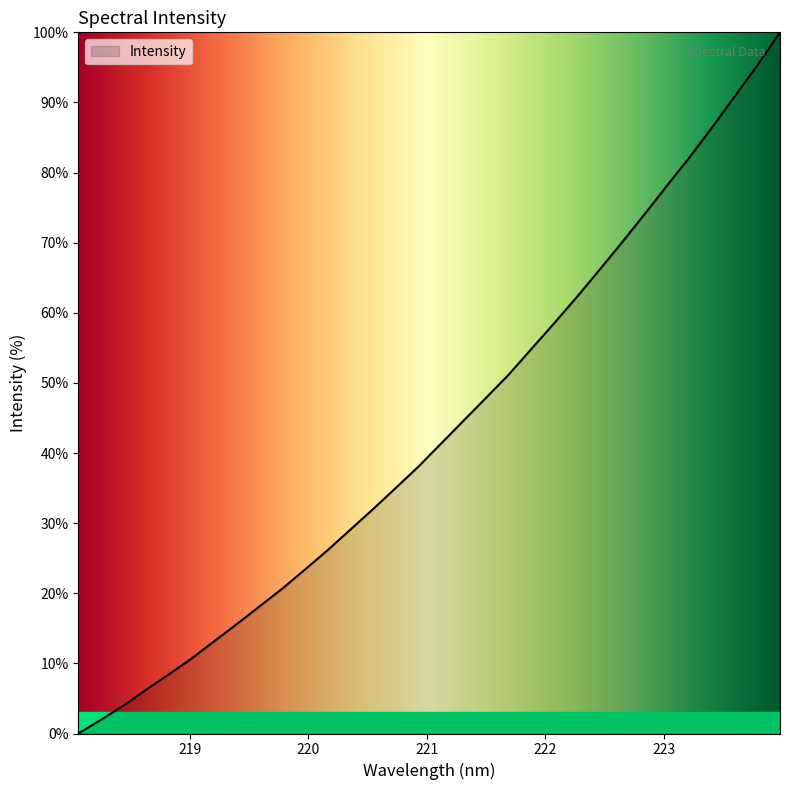

Does the chart have visible grid lines?

No